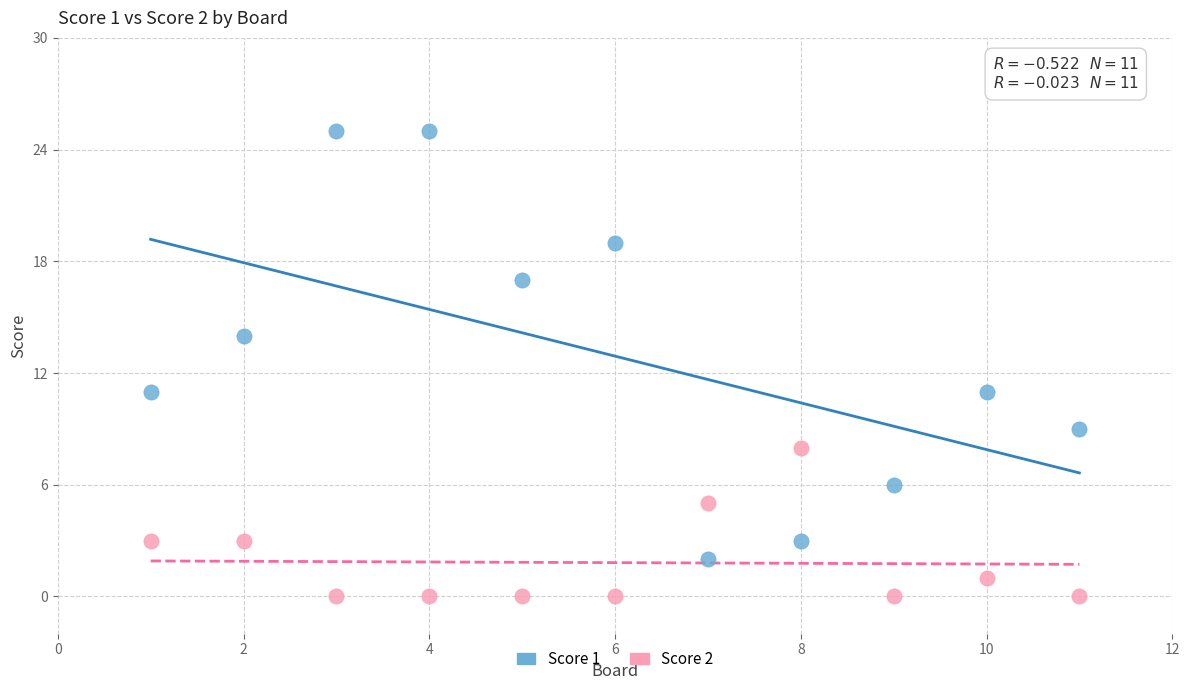

Which series has the largest Y range (max minus min)?

Score 1